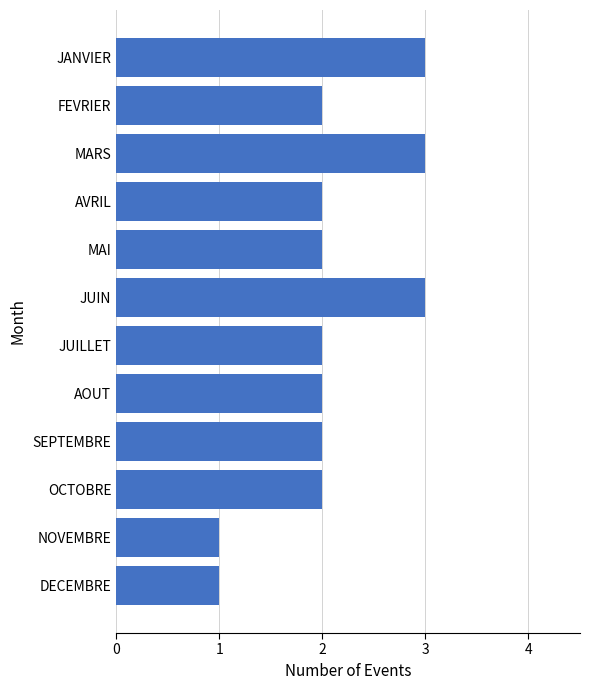

What is the maximum value shown in the chart?

3